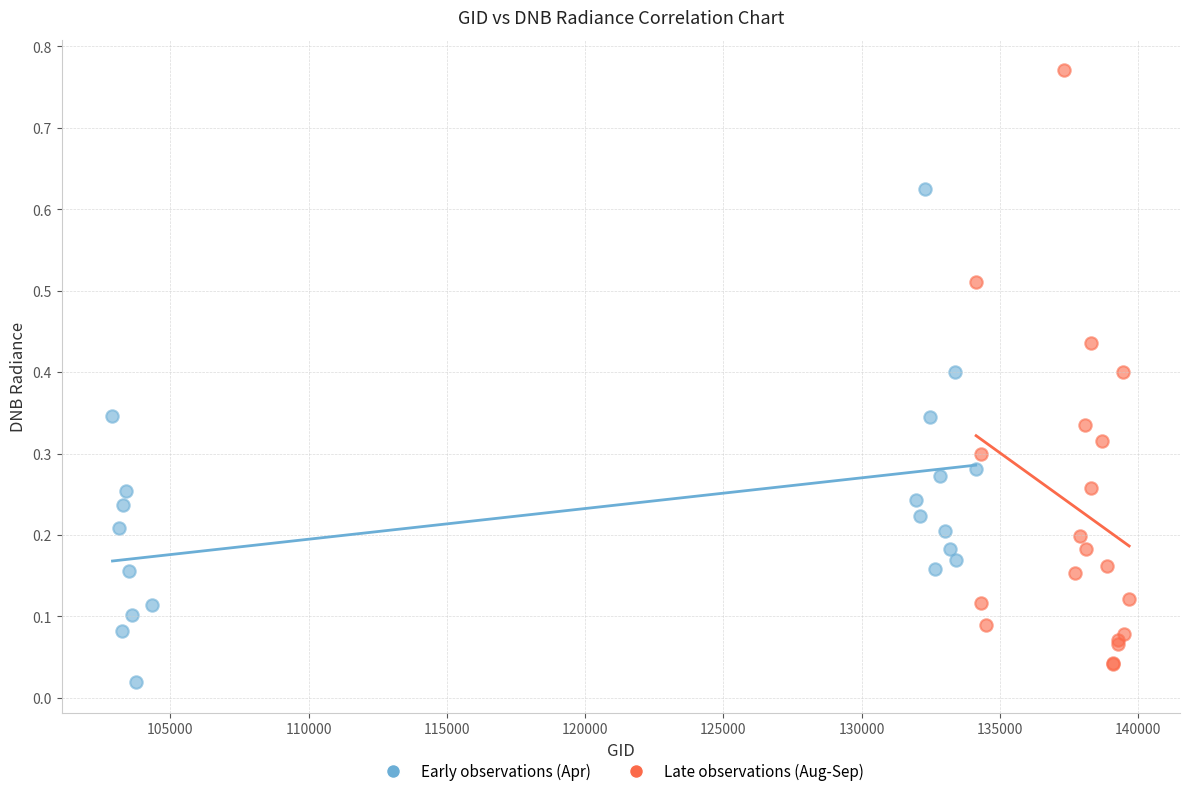

Which series reaches the maximum Y coordinate?

Late observations (Aug-Sep)